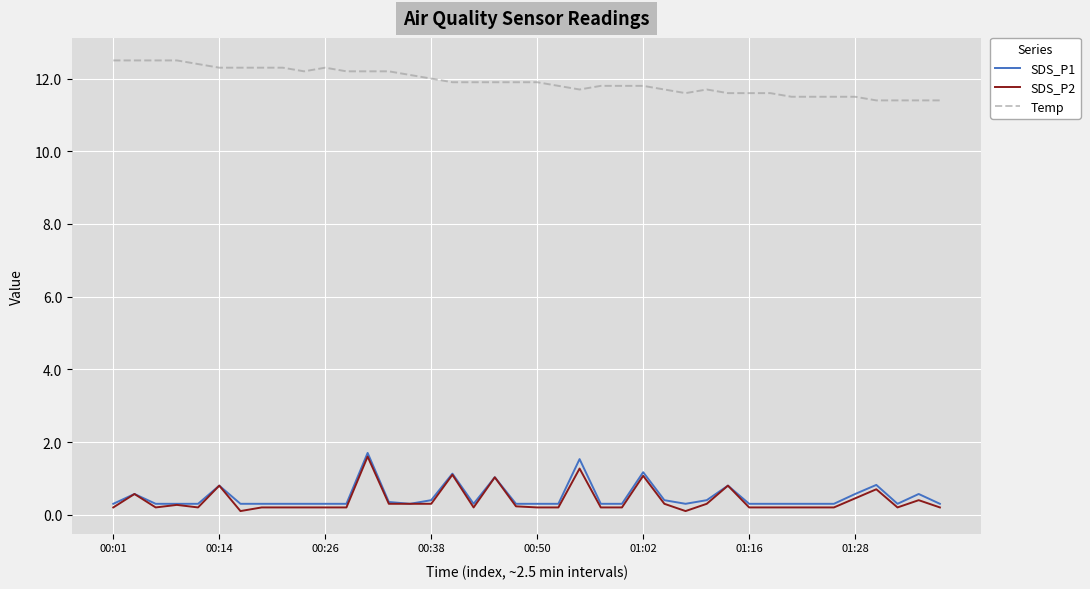

How many lines are shown in the chart?

3